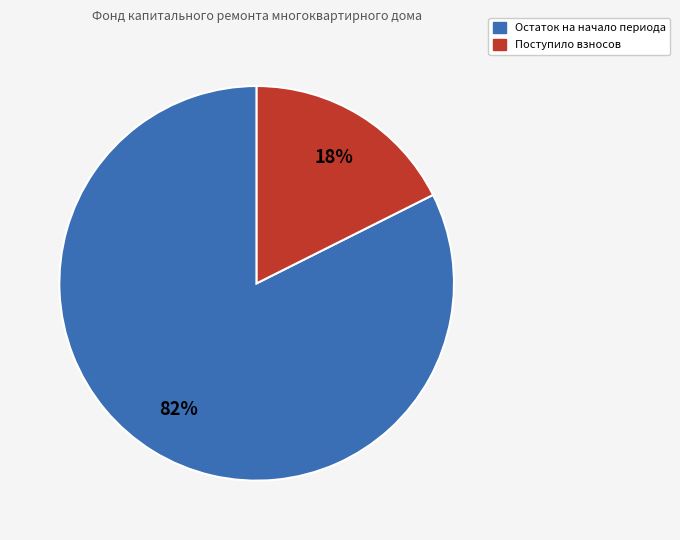

Is there a majority slice in this chart?

Yes